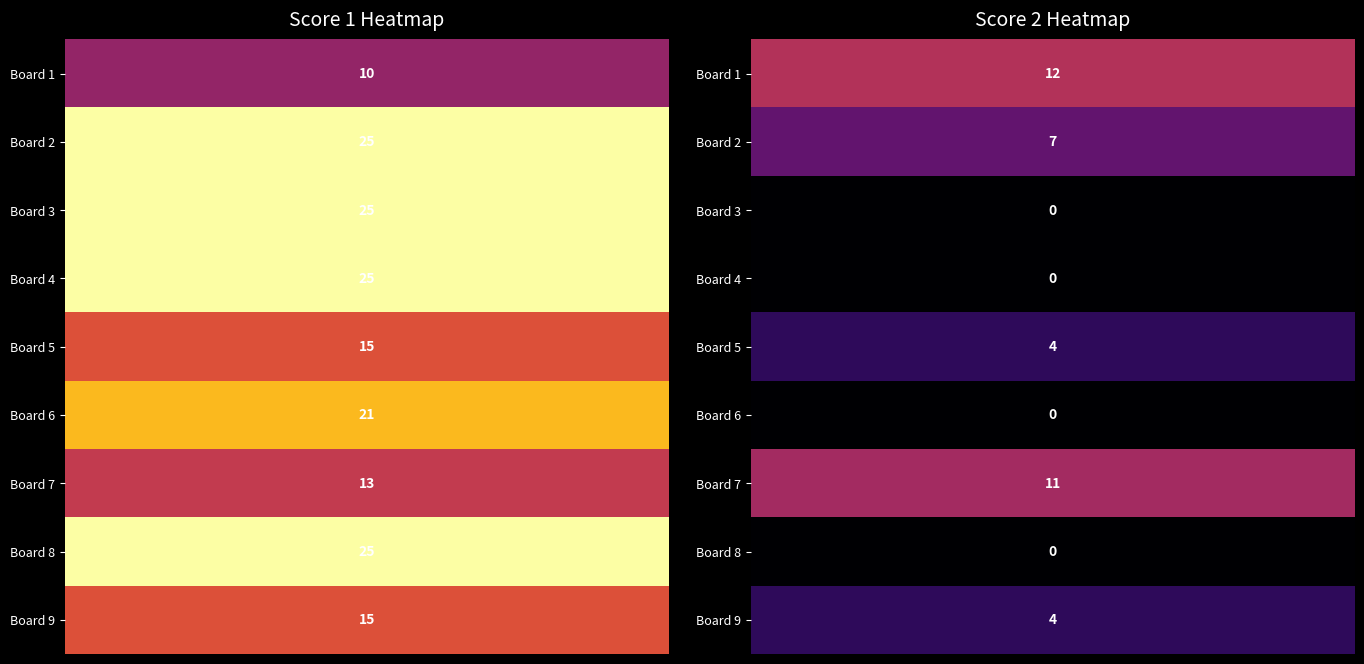

Which series changed the most between 2 and 8?

Score 2